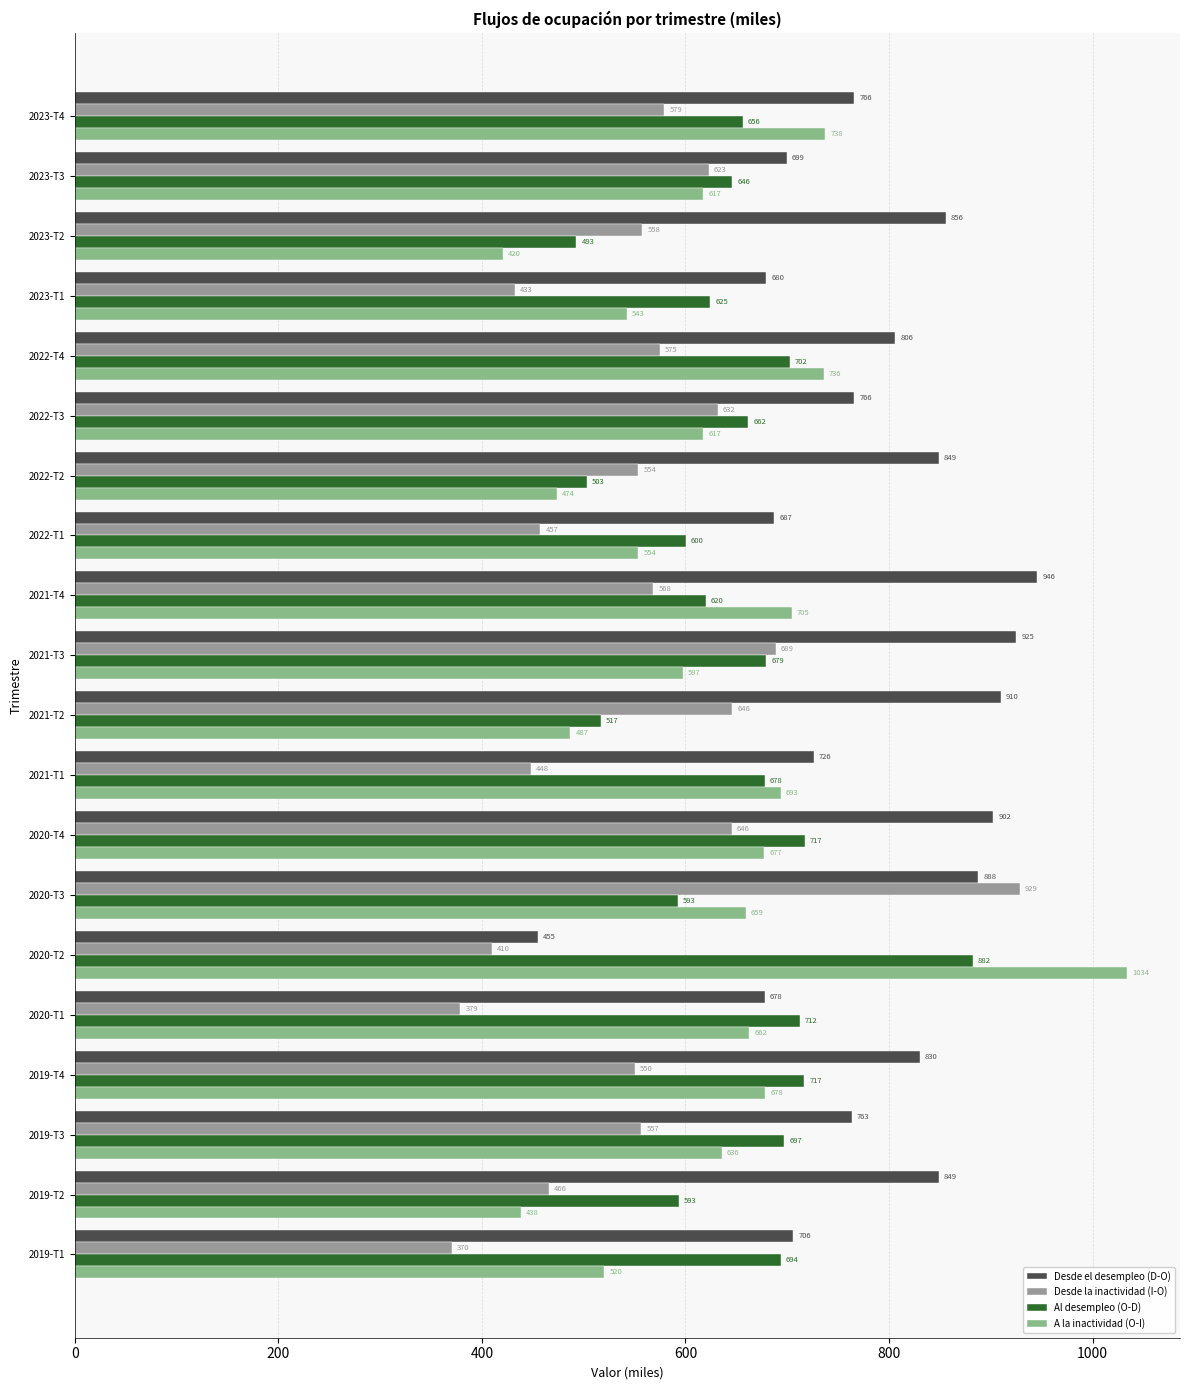

The value of Desde el desempleo (D-O) at 2021-T1 is 726.1. True or false?

True